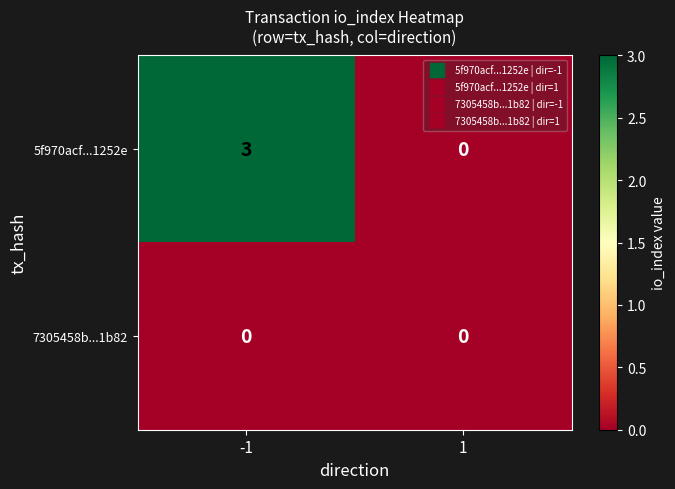

The 5f970acf...1252e series shows 5 at -1. True or false?

False